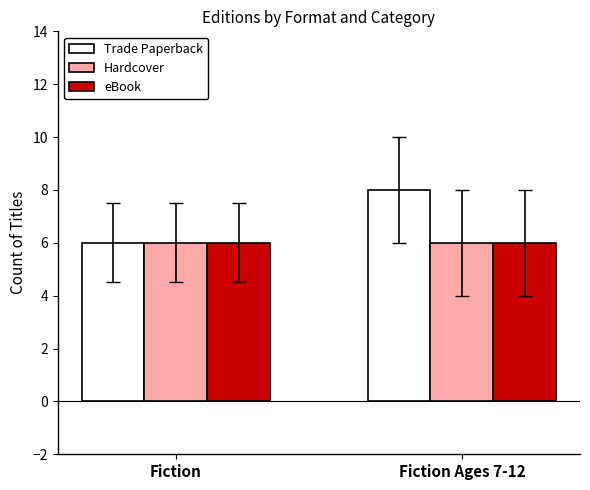

At which category is the sum across all series the highest?

Fiction Ages 7-12